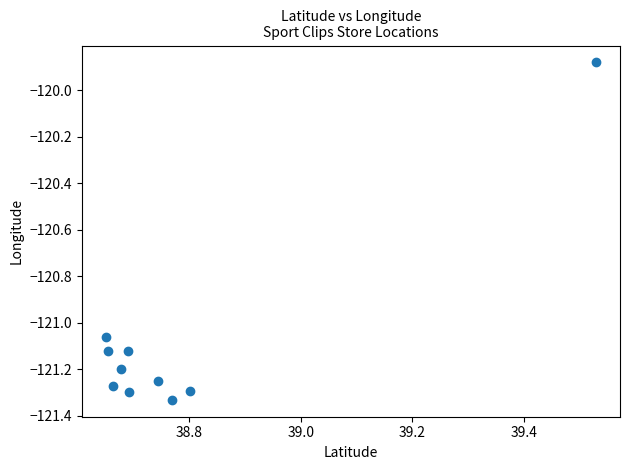

What is the average X value?

38.8